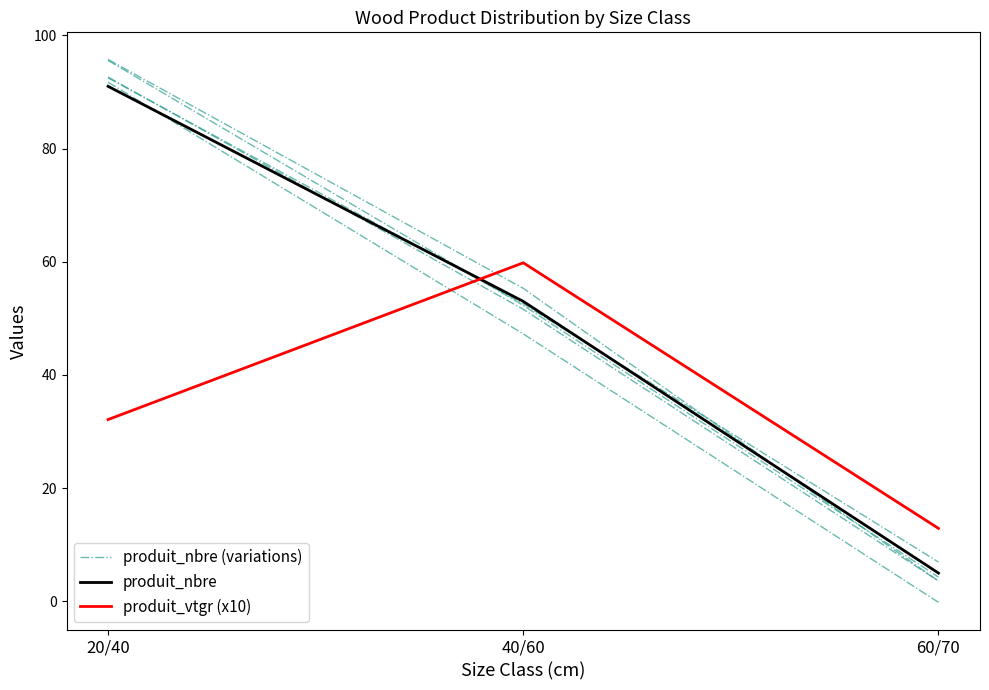

Rank the series at 60/70 from highest to lowest value.

produit_vtgr (x10), produit_nbre (variations), produit_nbre